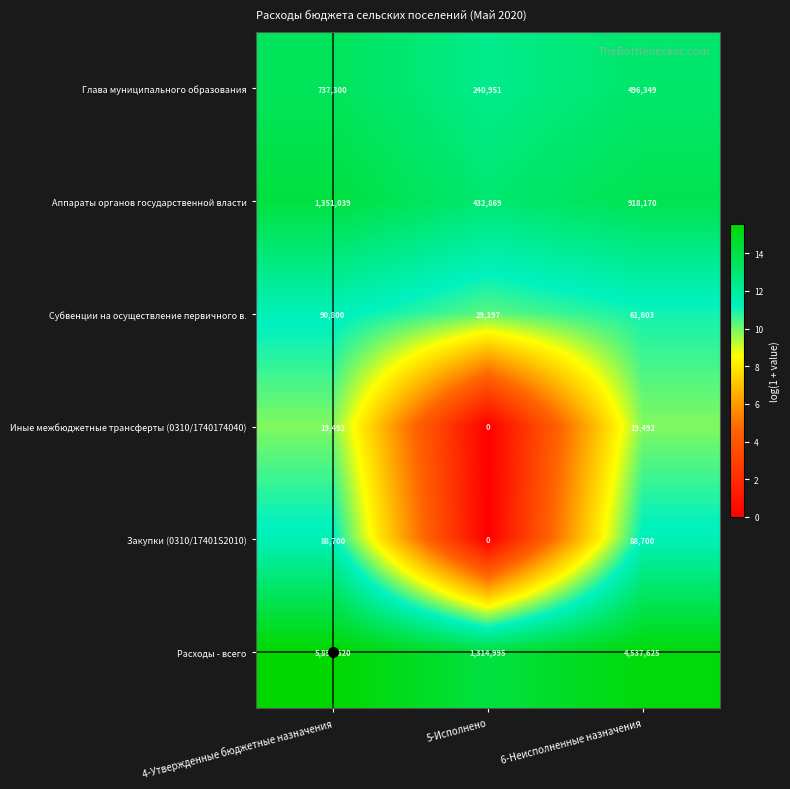

What is the sum of the Расходы - всего values at 4-Утвержденные бюджетные назначения and 5-Исполнено?

7167615